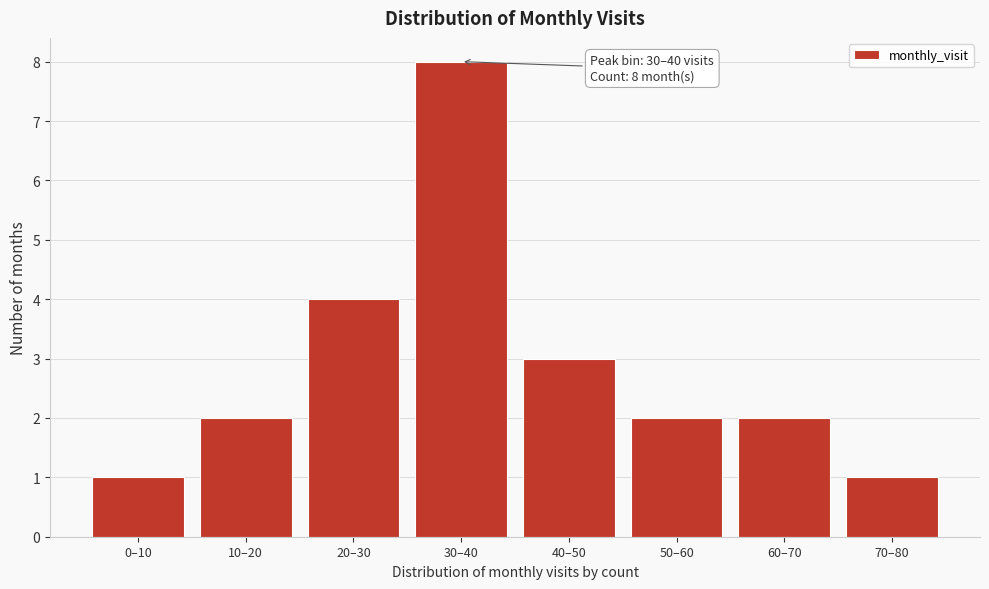

Reading left to right, transcribe all the data shown in this chart.

1	2	4	8	3	2	2	1